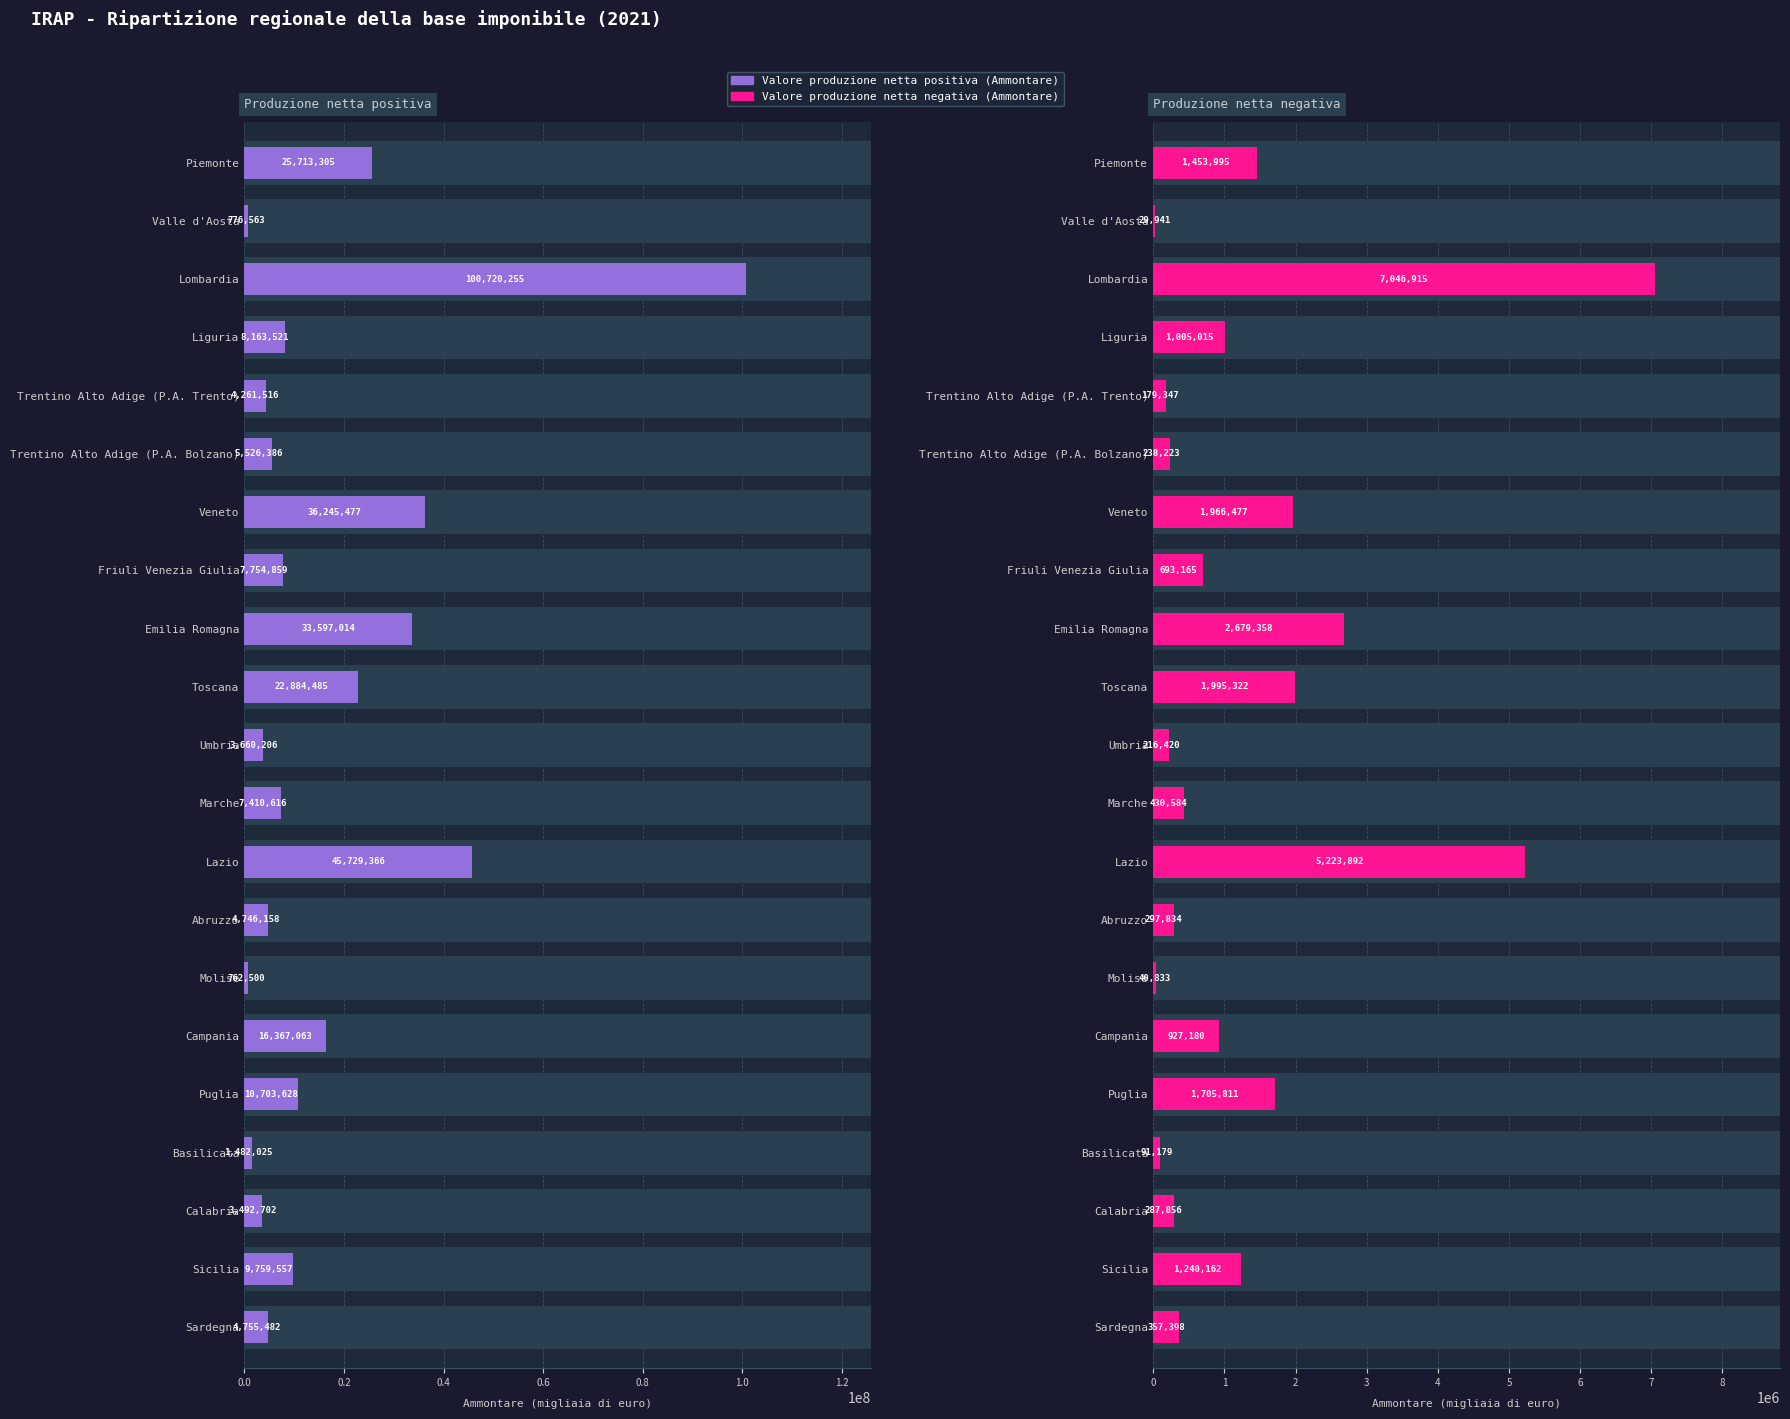

What is the smallest value displayed?

29941